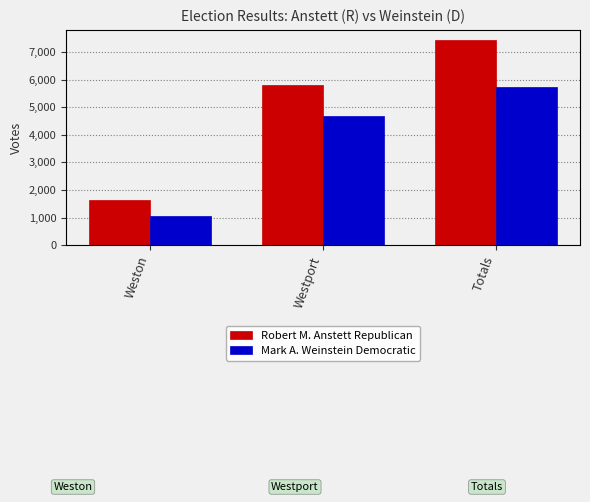

At how many categories does at least one series exceed 7197?

1